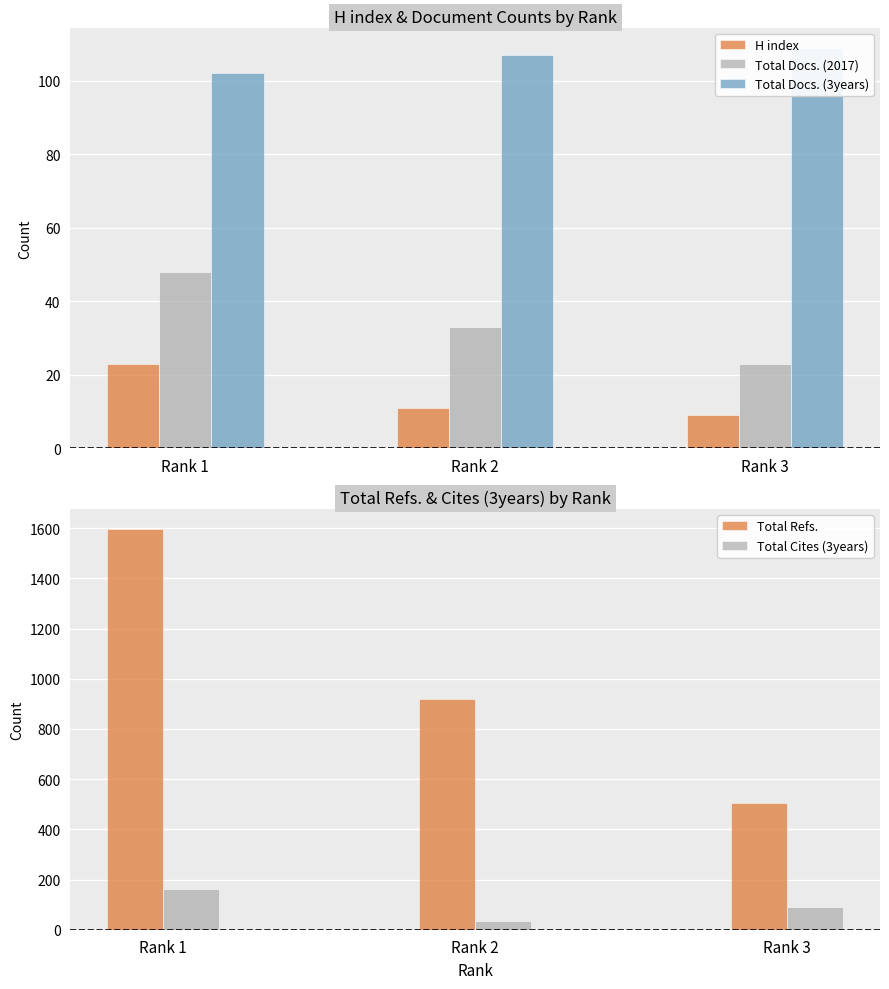

Read the Total Cites (3years) value at Rank 1, to the nearest 50.

150